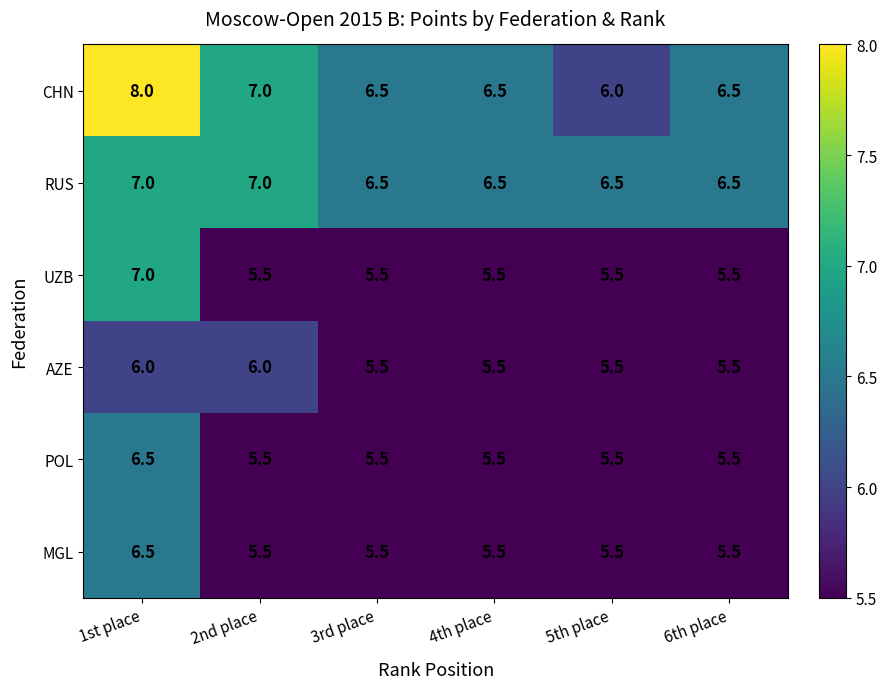

Which series has the largest range (max minus min)?

CHN